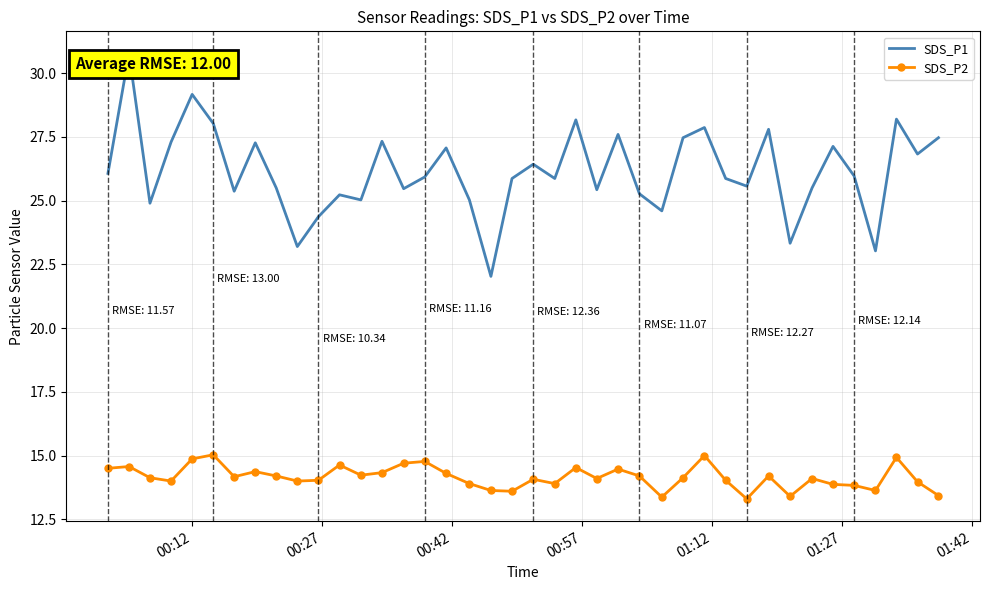

What is the difference between the second highest and second lowest values in the SDS_P2 series?

1.6